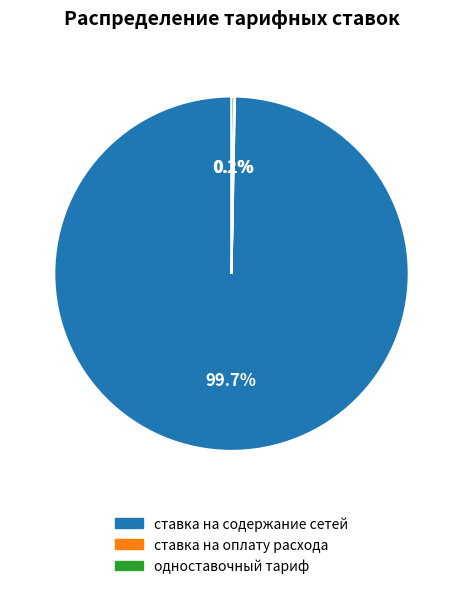

To the nearest percent, what is the average slice percentage?

33%